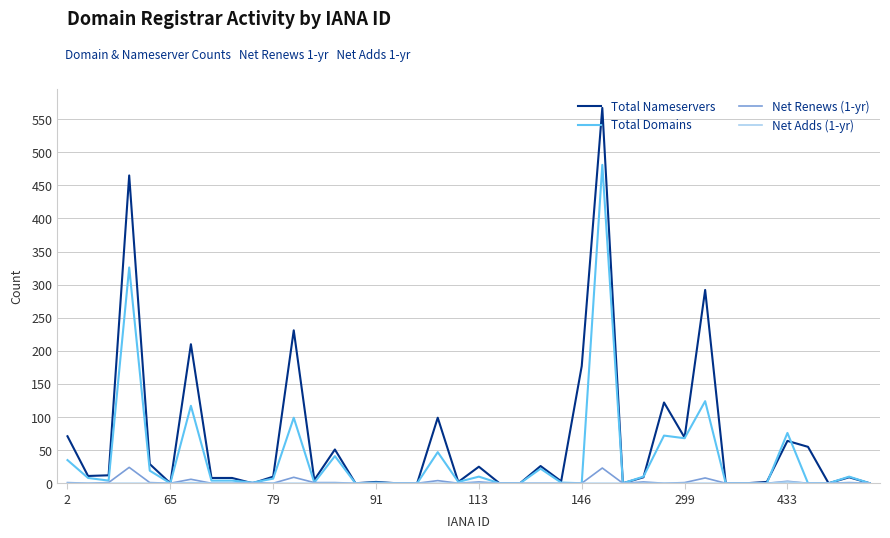

What is the average value of the Total Nameservers series?

66